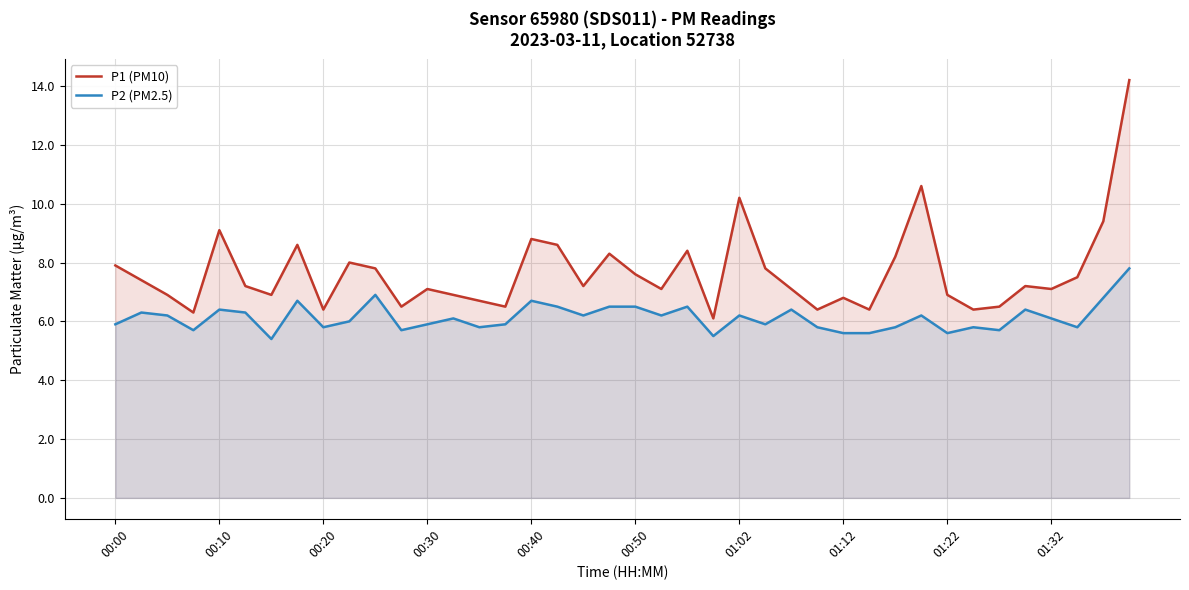

How many values in the P1 (PM10) series are below 7?

15